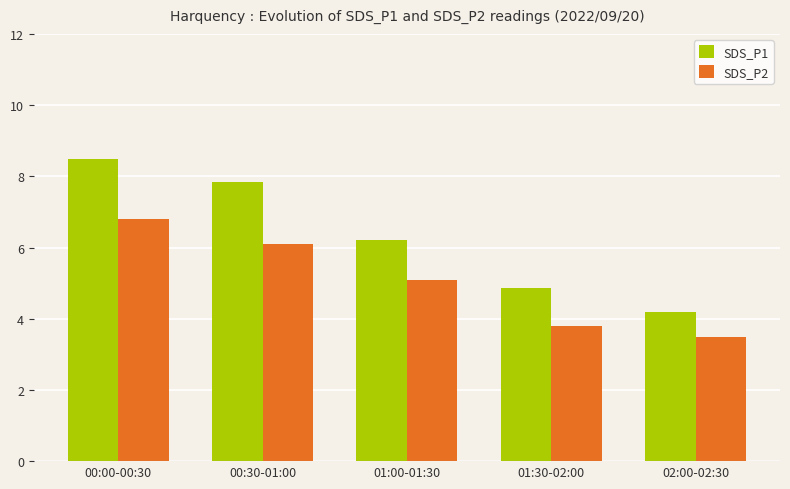

Is the value of SDS_P2 at 01:00-01:30 greater than the value of SDS_P1 at 01:30-02:00?

Yes